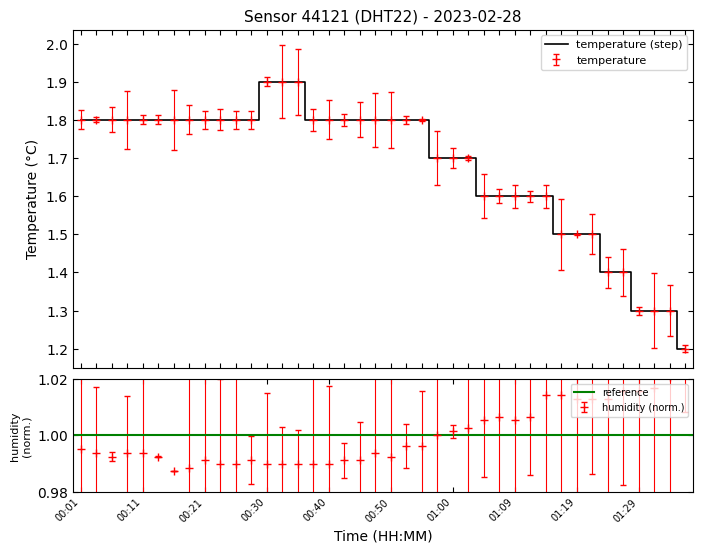

Reading left to right, transcribe all the data shown in this chart.

temperature: 1.8	1.8	1.8	1.8	1.8	1.8	1.8	1.8	1.8	1.8	1.8	1.8	1.9	1.9	1.9	1.8	1.8	1.8	1.8	1.8	1.8	1.8	1.8	1.7	1.7	1.7	1.6	1.6	1.6	1.6	1.6	1.5	1.5	1.5	1.4	1.4	1.3	1.3	1.3	1.2
humidity: 1.0	1.0	1.0	1.0	1.0	1.0	1.0	1.0	1.0	1.0	1.0	1.0	1.0	1.0	1.0	1.0	1.0	1.0	1.0	1.0	1.0	1.0	1.0	1.0	1.0	1.0	1.0	1.0	1.0	1.0	1.0	1.0	1.0	1.0	1.0	1.0	1.0	1.0	1.0	1.0